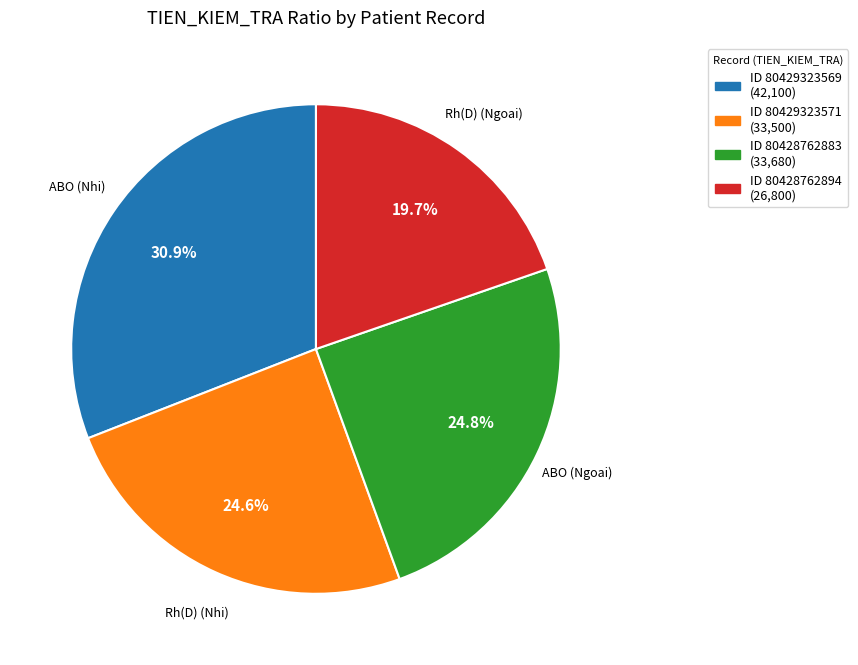

To the nearest percent, what is the average slice percentage?

25%